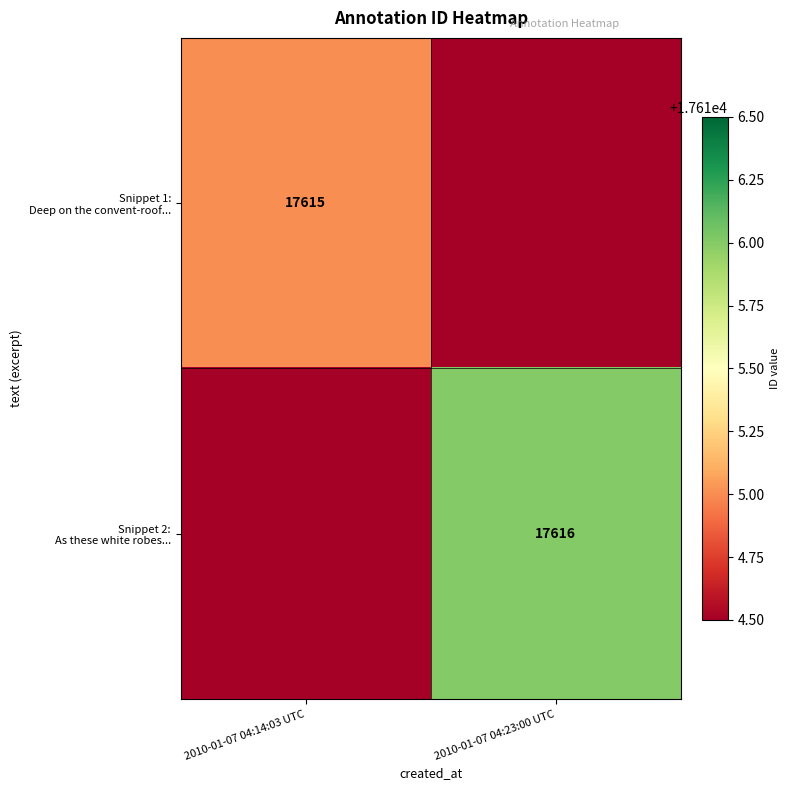

At how many categories does at least one series exceed 17615?

1